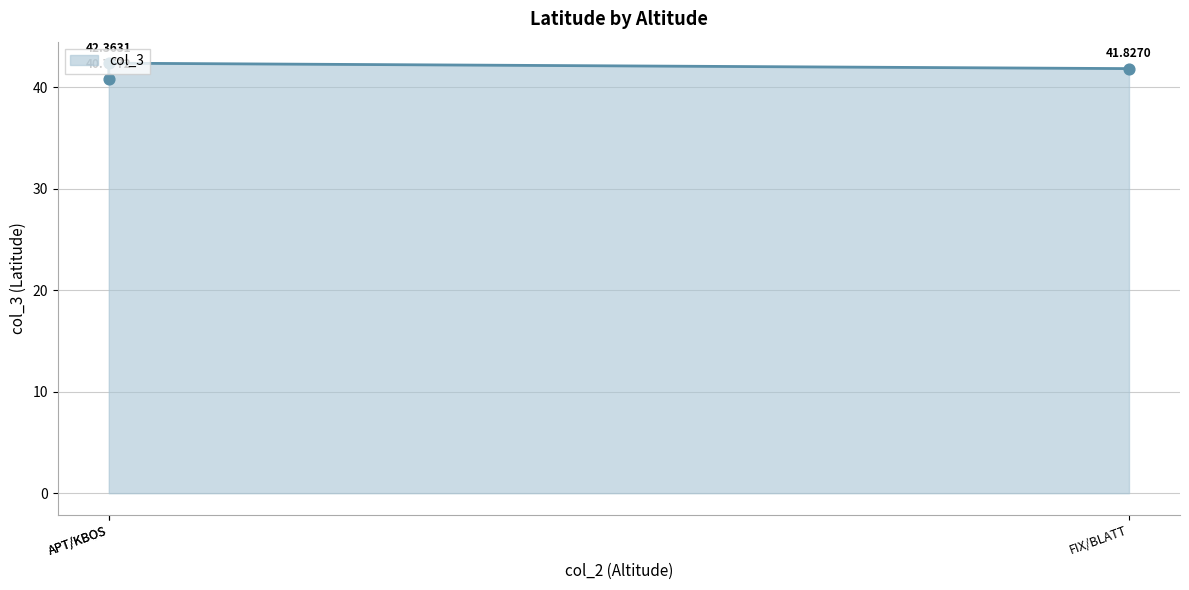

What is the change in value from APT/KLGA to APT/KBOS?

+1.6